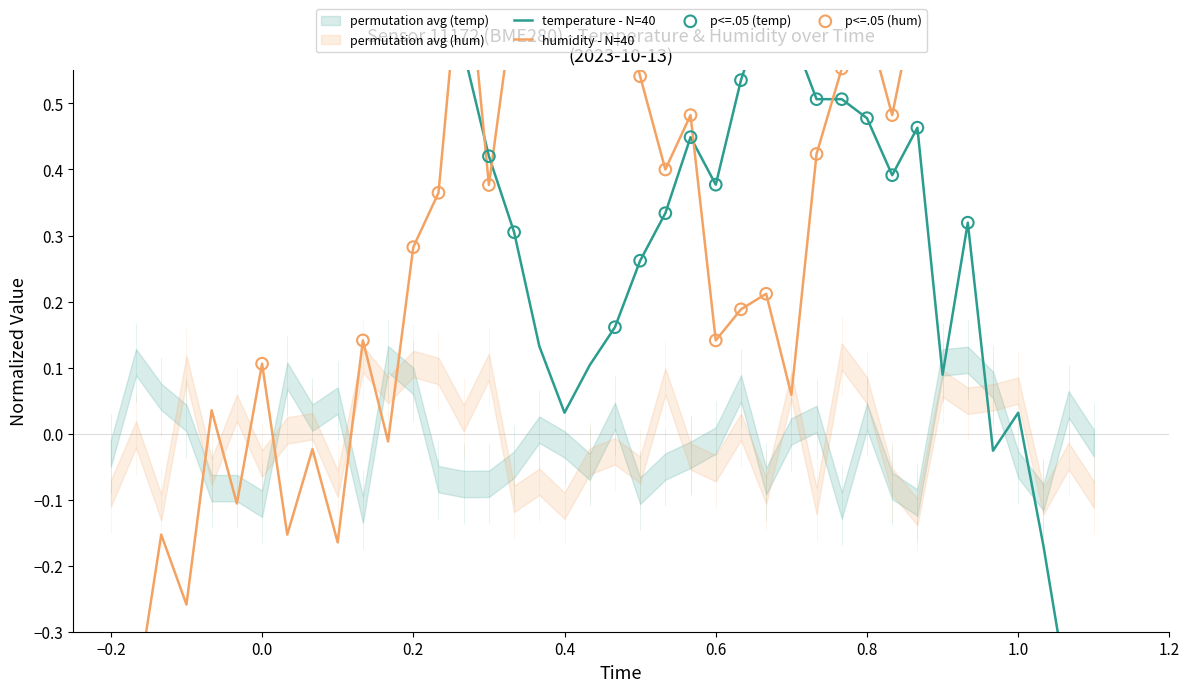

At how many categories does at least one series exceed 0?

40